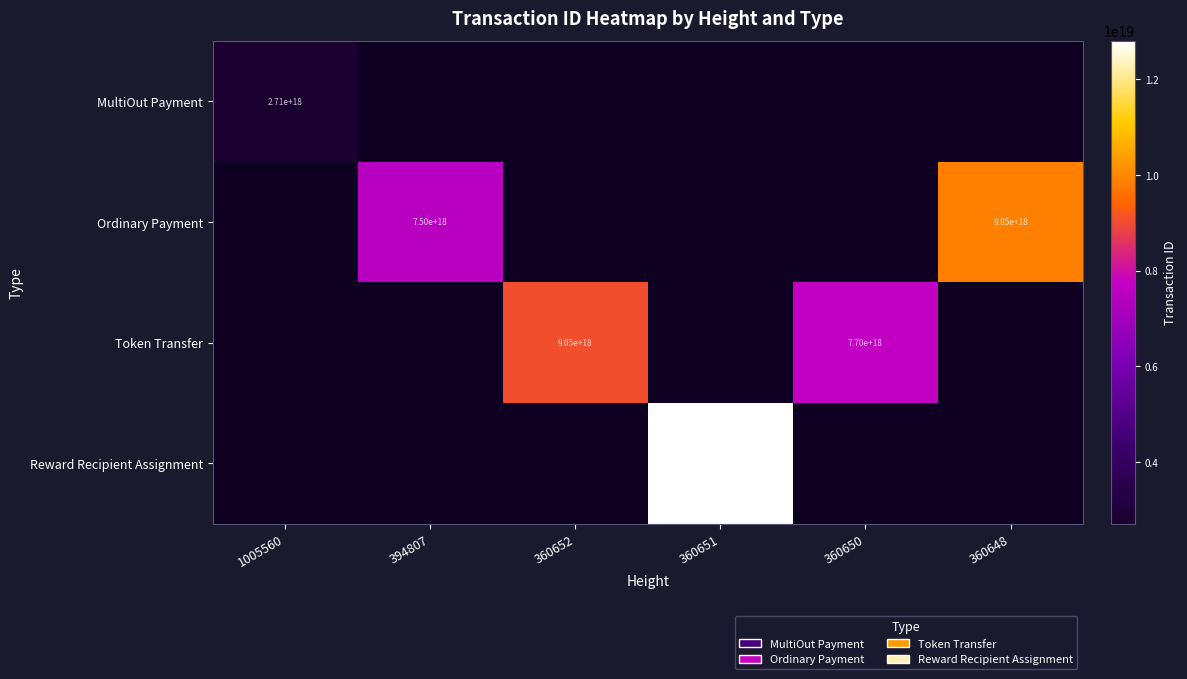

The value of Token Transfer at 360650 is 7700000000000000000. True or false?

True